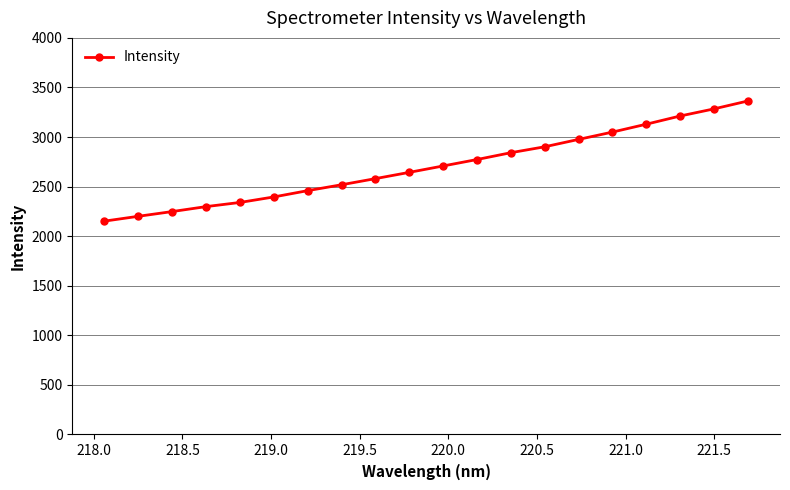

What is the maximum value shown in the chart?

3363.6